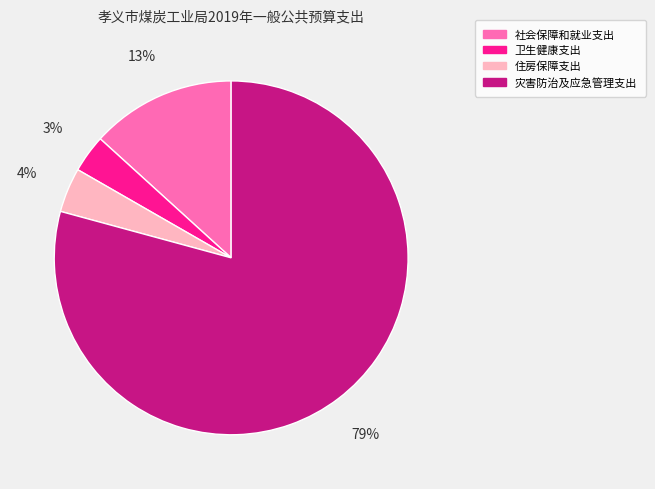

Combined, do 住房保障支出 and 灾害防治及应急管理支出 account for over 50%?

Yes